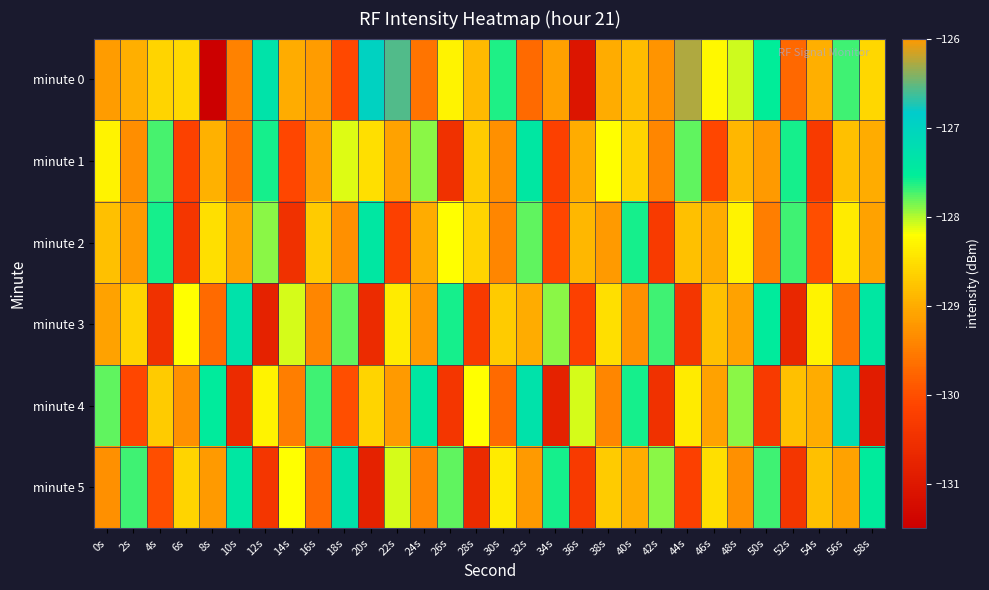

Reading left to right, list all the values displayed in this chart.

minute 0: 0s=-129.2	2s=-129.0	4s=-128.6	6s=-128.6	8s=-131.5	10s=-129.5	12s=-127.3	14s=-129.0	16s=-129.2	18s=-130.1	20s=-127.0	22s=-126.6	24s=-129.6	26s=-128.3	28s=-128.9	30s=-127.6	32s=-129.7	34s=-129.1	36s=-131.1	38s=-129.0	40s=-128.8	42s=-129.3	44s=-126.3	46s=-128.3	48s=-128.1	50s=-127.5	52s=-129.7	54s=-129.0	56s=-127.7	58s=-128.6
minute 1: 0s=-128.3	2s=-129.3	4s=-127.7	6s=-130.2	8s=-129.0	10s=-129.6	12s=-127.6	14s=-130.1	16s=-129.1	18s=-128.1	20s=-128.5	22s=-129.1	24s=-127.9	26s=-130.5	28s=-128.7	30s=-129.3	32s=-127.4	34s=-130.2	36s=-129.0	38s=-128.2	40s=-128.6	42s=-129.4	44s=-127.8	46s=-130.1	48s=-128.9	50s=-129.2	52s=-127.6	54s=-130.3	56s=-128.8	58s=-129.0
minute 2: 0s=-128.8	2s=-129.2	4s=-127.6	6s=-130.4	8s=-128.5	10s=-129.1	12s=-127.9	14s=-130.5	16s=-128.7	18s=-129.3	20s=-127.4	22s=-130.2	24s=-129.0	26s=-128.2	28s=-128.6	30s=-129.4	32s=-127.8	34s=-130.1	36s=-128.9	38s=-129.2	40s=-127.6	42s=-130.3	44s=-128.8	46s=-129.0	48s=-128.3	50s=-129.5	52s=-127.7	54s=-130.0	56s=-128.4	58s=-129.1
minute 3: 0s=-129.1	2s=-128.6	4s=-130.5	6s=-128.2	8s=-129.7	10s=-127.3	12s=-130.8	14s=-128.1	16s=-129.4	18s=-127.8	20s=-130.6	22s=-128.4	24s=-129.2	26s=-127.6	28s=-130.3	30s=-128.7	32s=-129.0	34s=-127.9	36s=-130.2	38s=-128.5	40s=-129.3	42s=-127.7	44s=-130.4	46s=-128.8	48s=-129.1	50s=-127.5	52s=-130.7	54s=-128.3	56s=-129.6	58s=-127.4
minute 4: 0s=-127.8	2s=-130.1	4s=-128.7	6s=-129.3	8s=-127.5	10s=-130.6	12s=-128.3	14s=-129.5	16s=-127.7	18s=-130.0	20s=-128.6	22s=-129.2	24s=-127.4	26s=-130.4	28s=-128.2	30s=-129.7	32s=-127.3	34s=-130.8	36s=-128.1	38s=-129.4	40s=-127.6	42s=-130.5	44s=-128.4	46s=-129.1	48s=-127.9	50s=-130.3	52s=-128.8	54s=-129.0	56s=-127.2	58s=-130.9
minute 5: 0s=-129.3	2s=-127.7	4s=-130.0	6s=-128.6	8s=-129.2	10s=-127.4	12s=-130.4	14s=-128.2	16s=-129.7	18s=-127.3	20s=-130.8	22s=-128.1	24s=-129.4	26s=-127.8	28s=-130.6	30s=-128.4	32s=-129.2	34s=-127.6	36s=-130.3	38s=-128.7	40s=-129.0	42s=-127.9	44s=-130.2	46s=-128.5	48s=-129.3	50s=-127.7	52s=-130.4	54s=-128.8	56s=-129.1	58s=-127.5